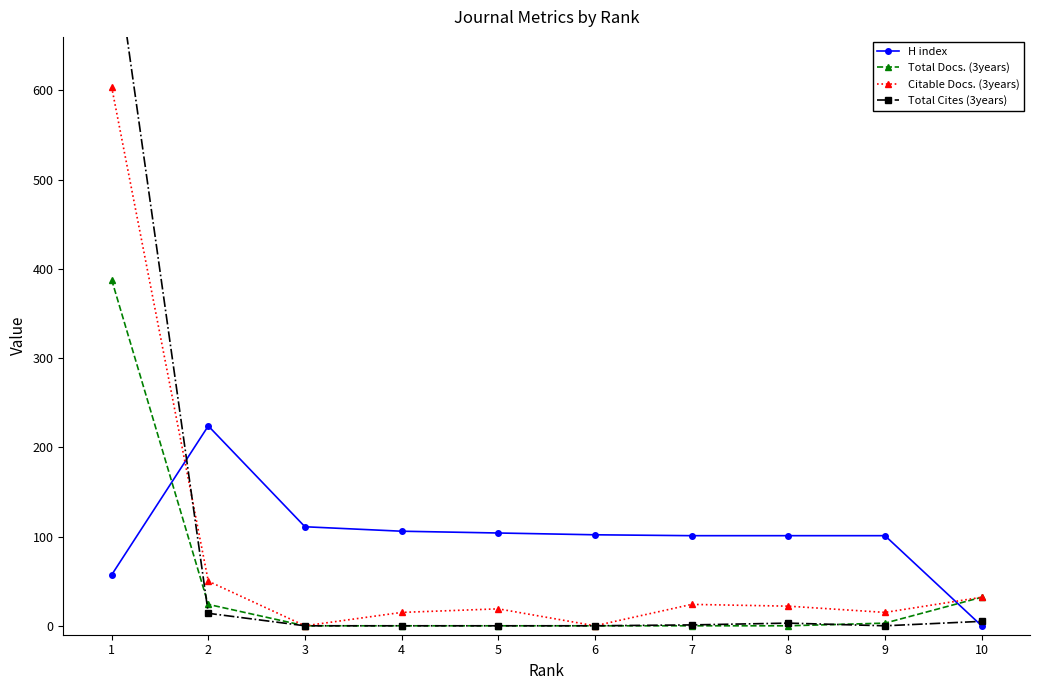

At which category does H index reach its first local peak?

2